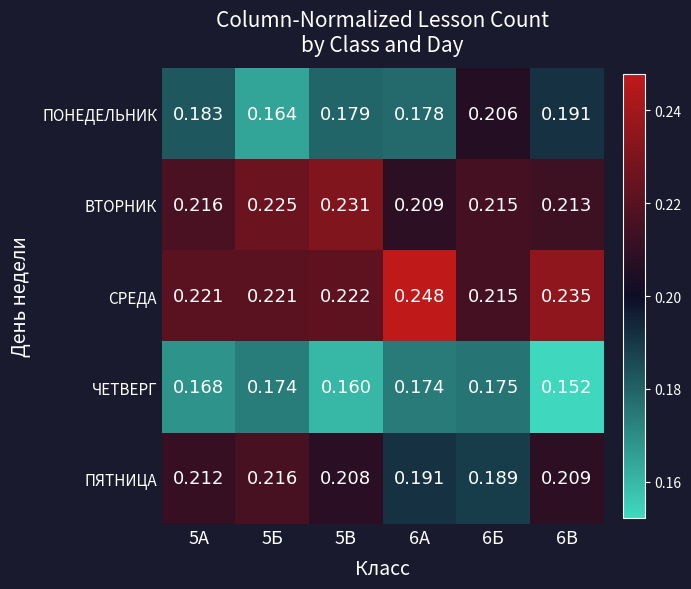

Which series changed the most between 6А and 6Б?

СРЕДА